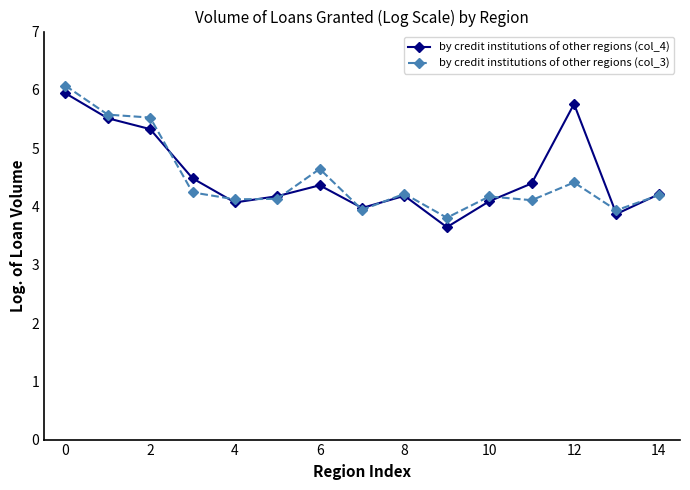

At how many categories does at least one series exceed 5?

4